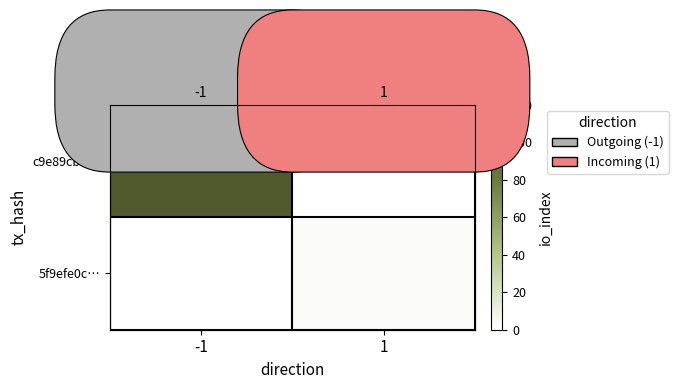

Rank the series by their average value, from highest to lowest.

c9e89cb0…, 5f9efe0c…